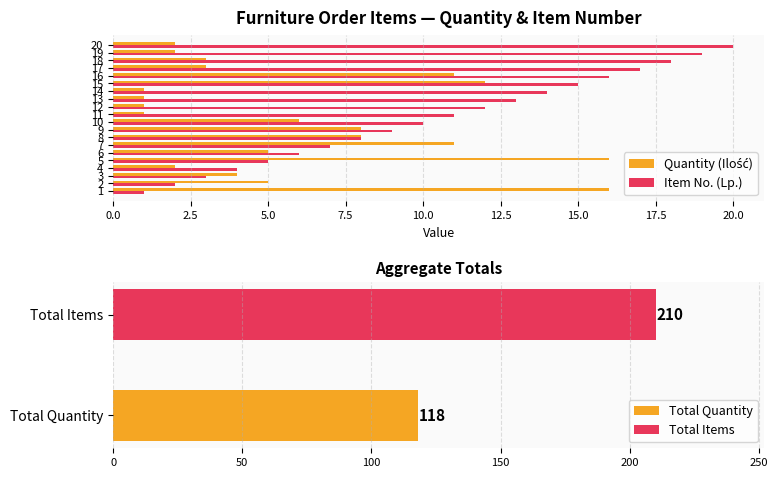

What is the difference between the second highest and minimum values in the Item No. (Lp.) series?

18